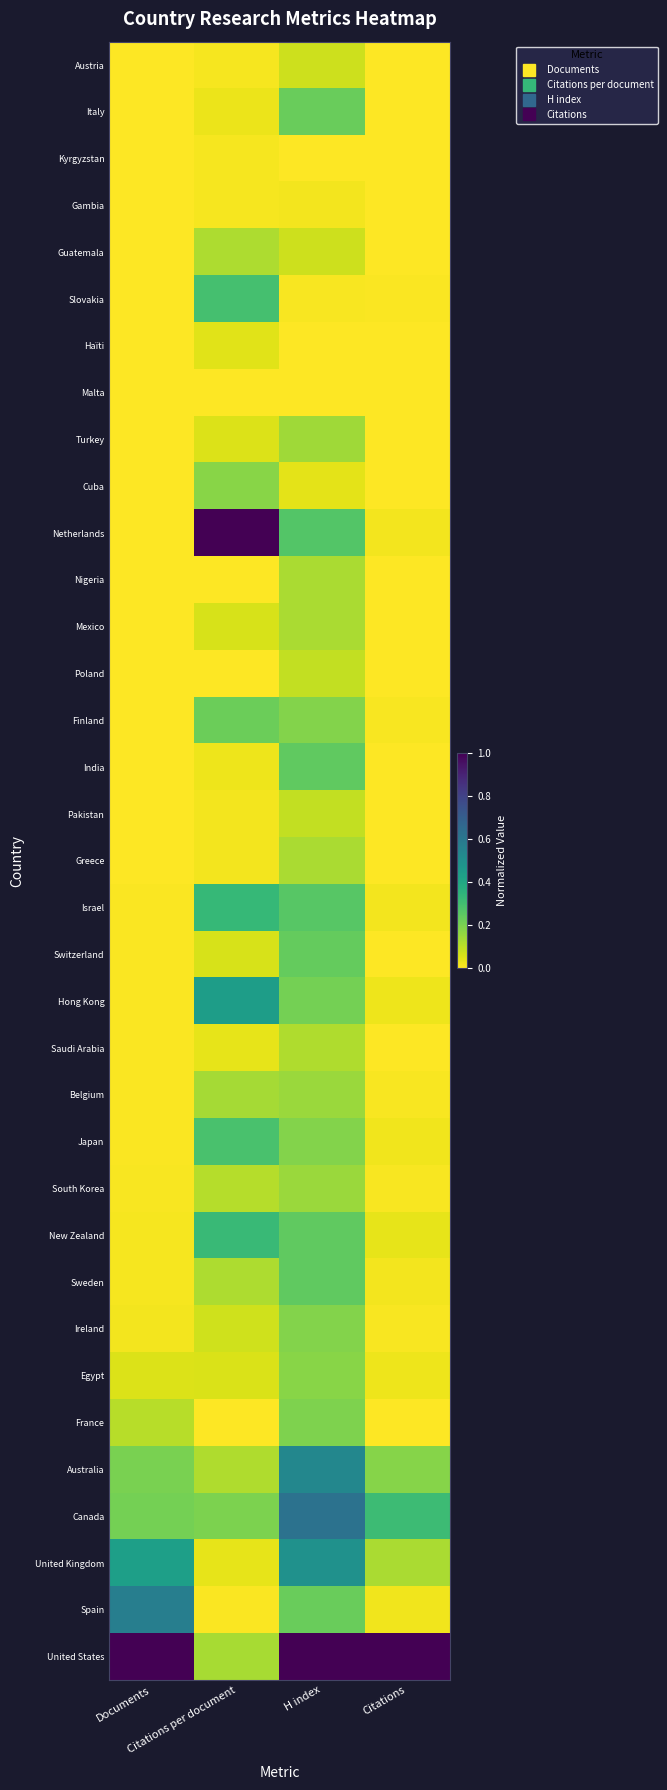

Which has a higher value, Citations per document or Documents?

Citations per document